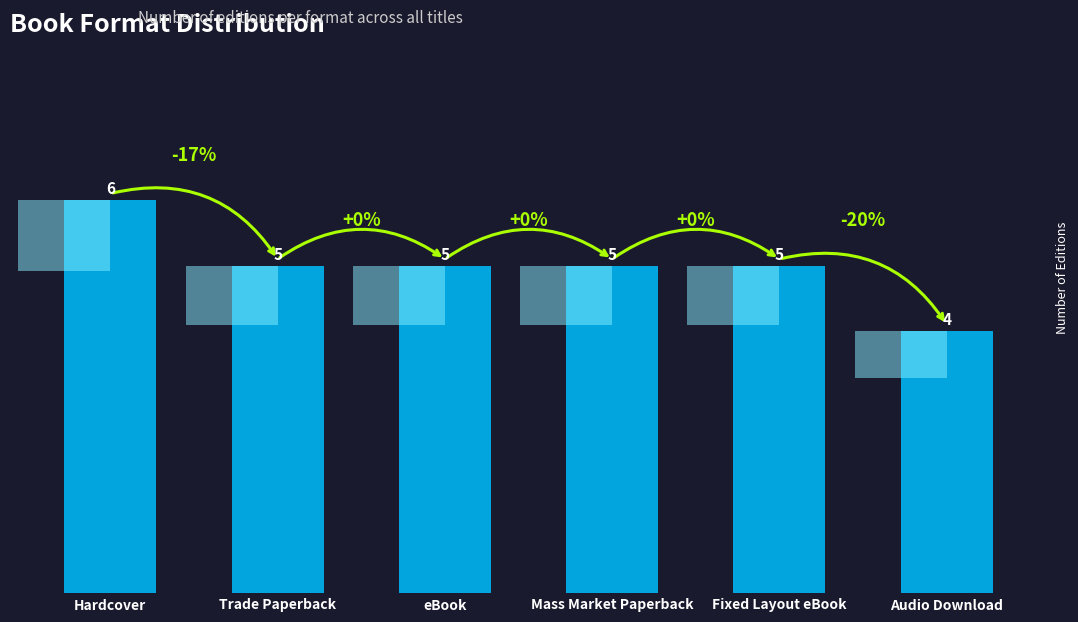

What is the difference between the second highest and minimum values?

1